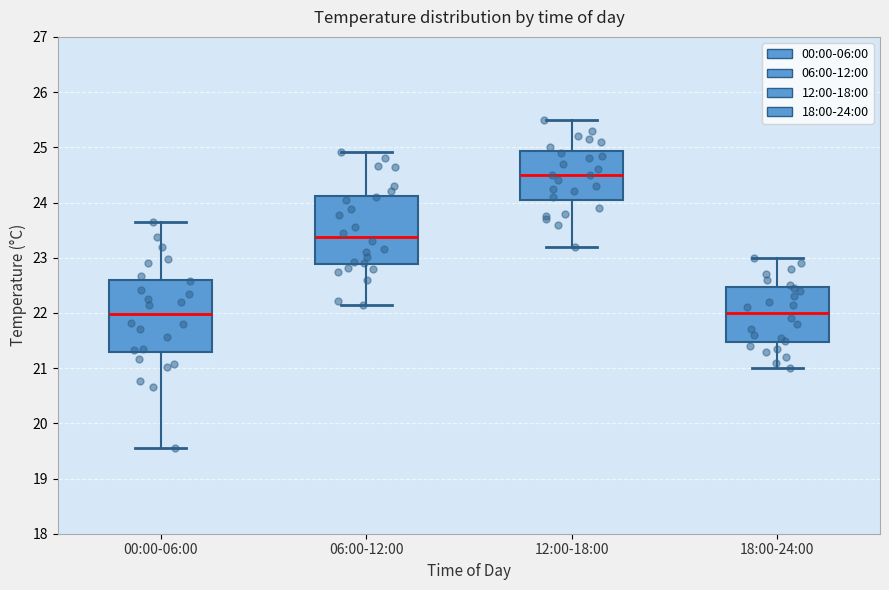

Reading left to right, transcribe this box plot: for each box, give where its median line is, the range the box spans, and where its two whiskers end, as read against the y-axis. The values are not printed on the chart, so give them approximately, as read against the axis.

00:00-06:00: median 22.0, box 21.3 to 22.6, whiskers 19.6 to 23.7
06:00-12:00: median 23.4, box 22.9 to 24.1, whiskers 22.2 to 24.9
12:00-18:00: median 24.5, box 24.1 to 24.9, whiskers 23.2 to 25.5
18:00-24:00: median 22.0, box 21.5 to 22.5, whiskers 21.0 to 23.0